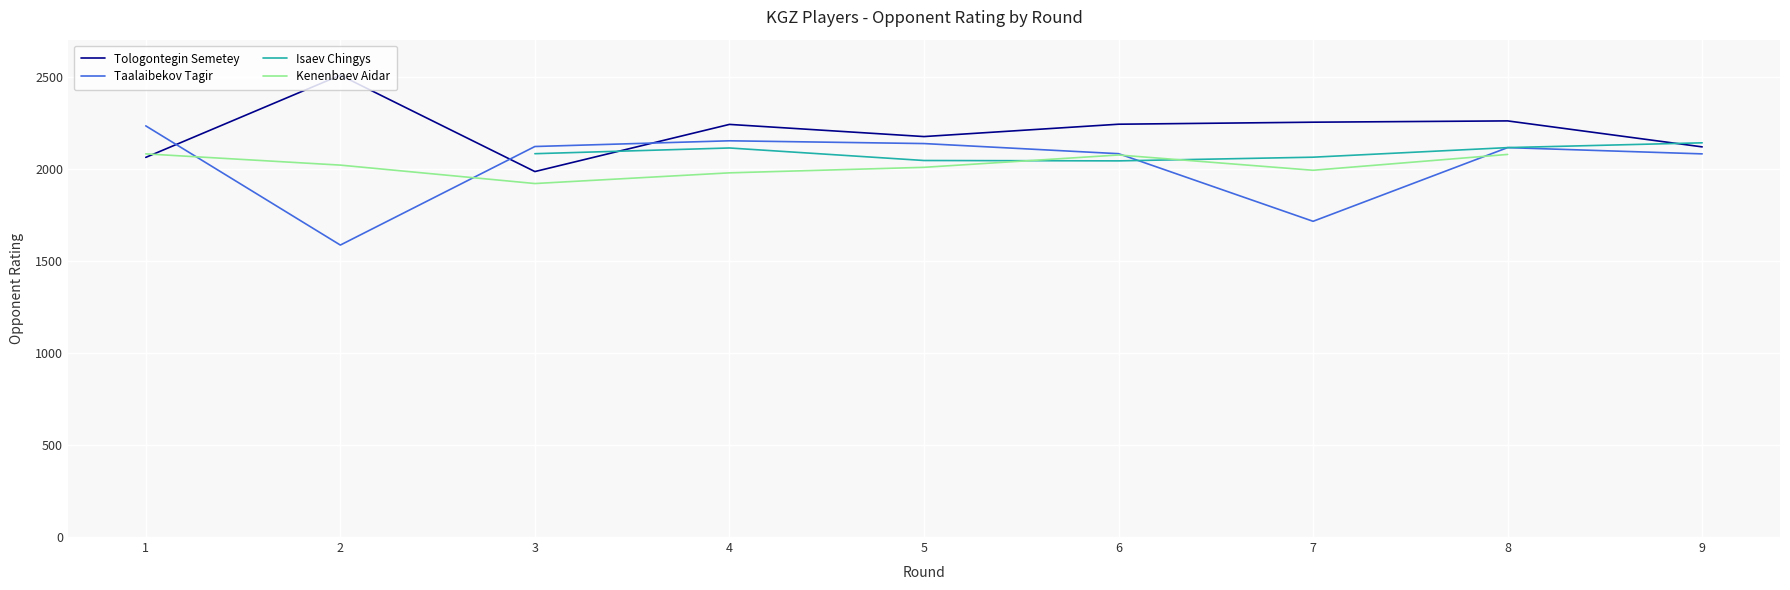

After their last crossing, which series has the higher values: Isaev Chingys or Kenenbaev Aidar?

Isaev Chingys